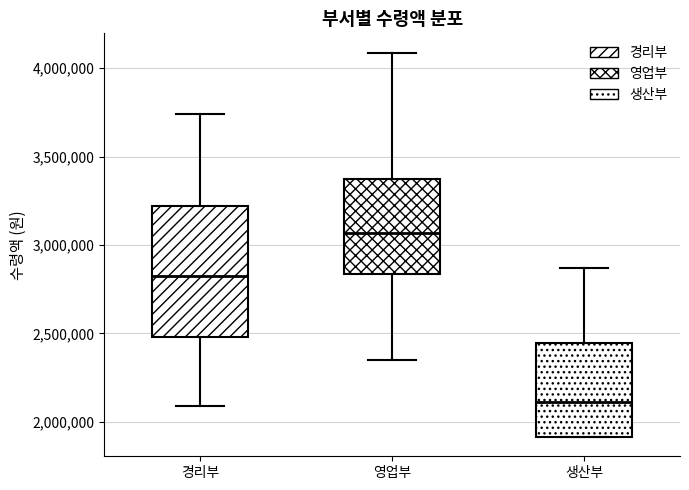

Reading left to right, transcribe this box plot: for each box, give where its median line is, the range the box spans, and where its two whiskers end, as read against the y-axis. The values are not printed on the chart, so give them approximately, as read against the axis.

경리부: median 2850000, box 2500000 to 3200000, whiskers 2100000 to 3750000
영업부: median 3050000, box 2850000 to 3350000, whiskers 2350000 to 4100000
생산부: median 2100000, box 1900000 to 2450000, whiskers 1900000 to 2850000